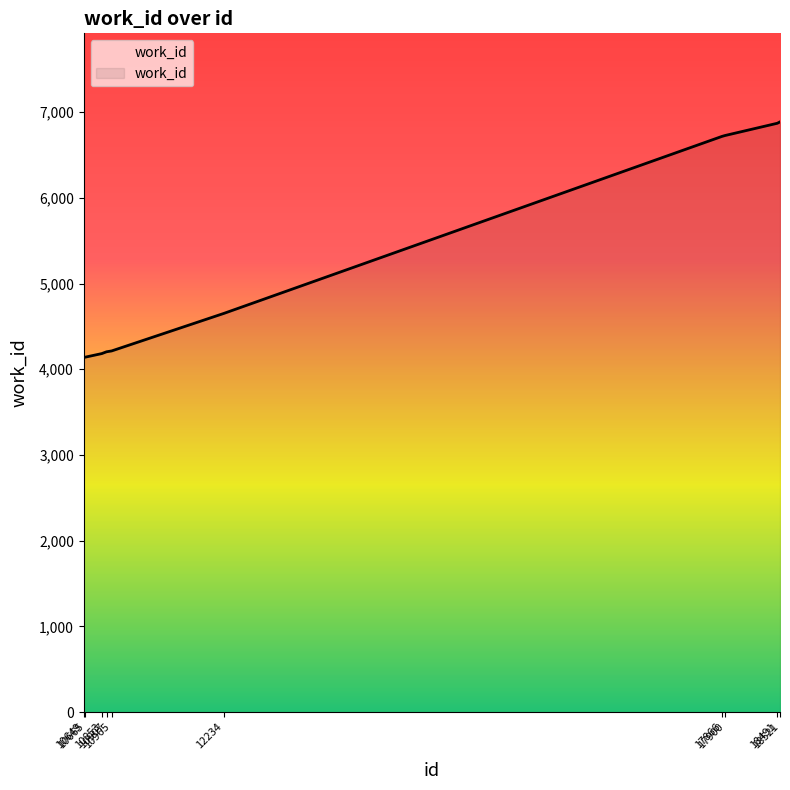

Which has a higher value, 10853 or 17866?

17866